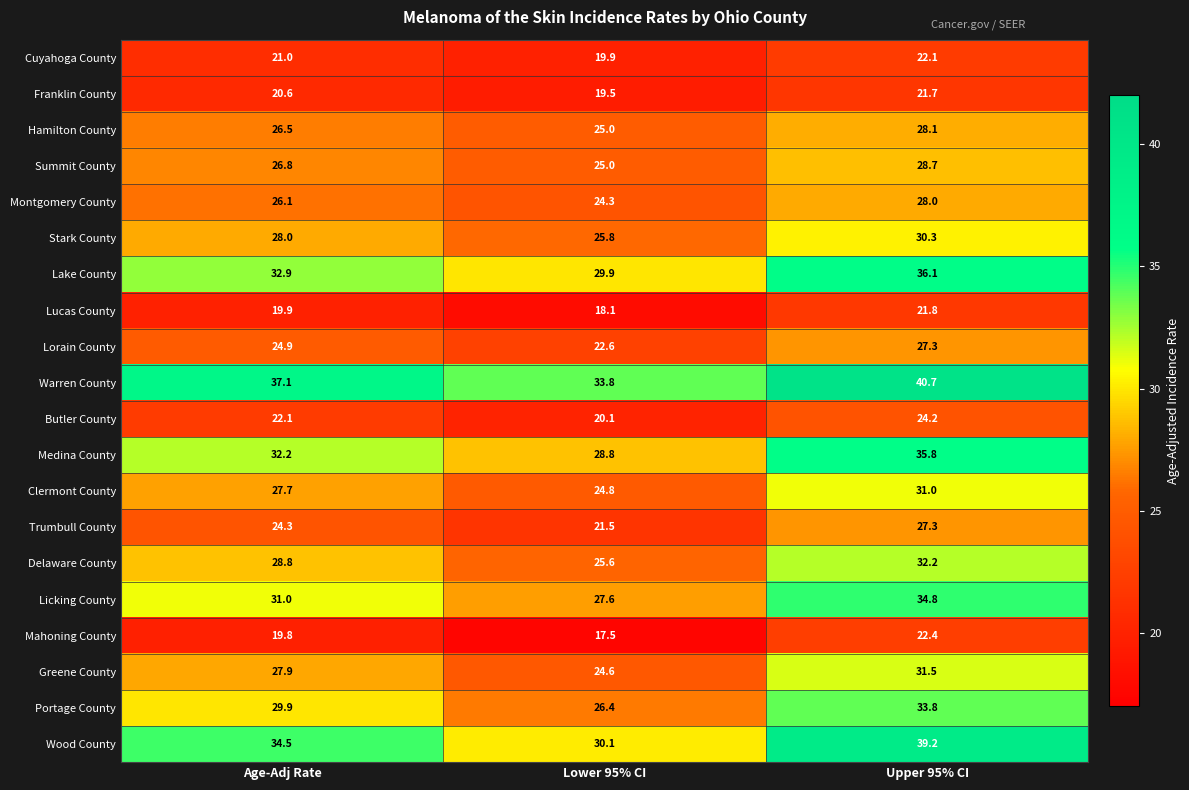

Is it true that Greene County equals 15.5 at Upper 95% CI?

False